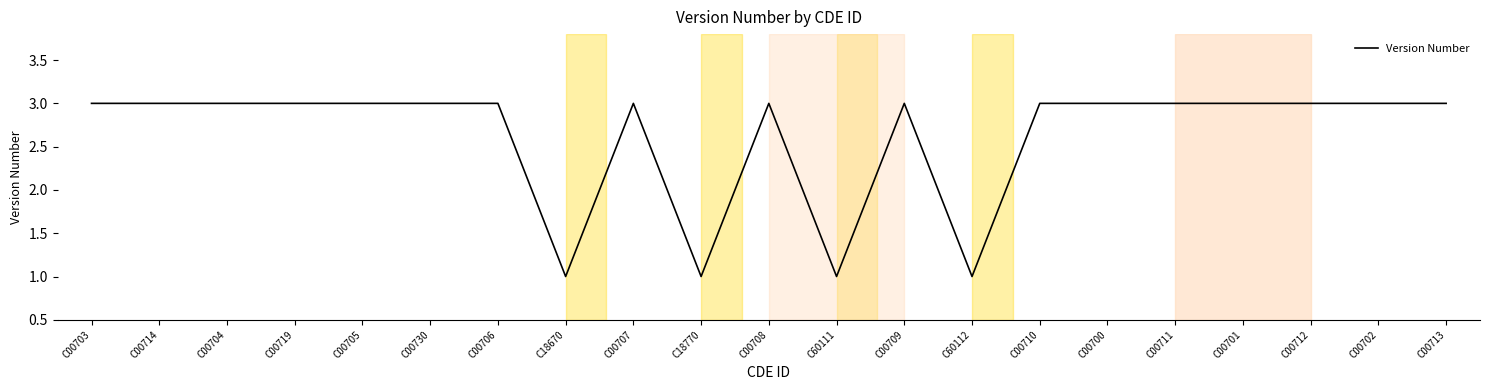

What position from the left is C60111?

12